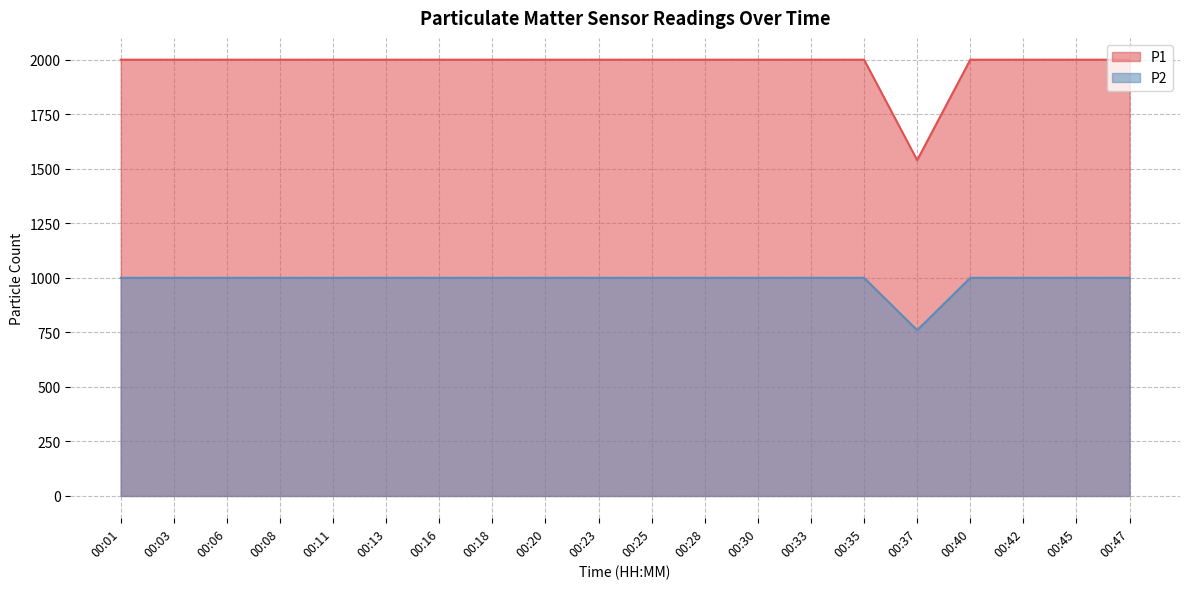

At which label does P1 first exceed 1999?

00:01